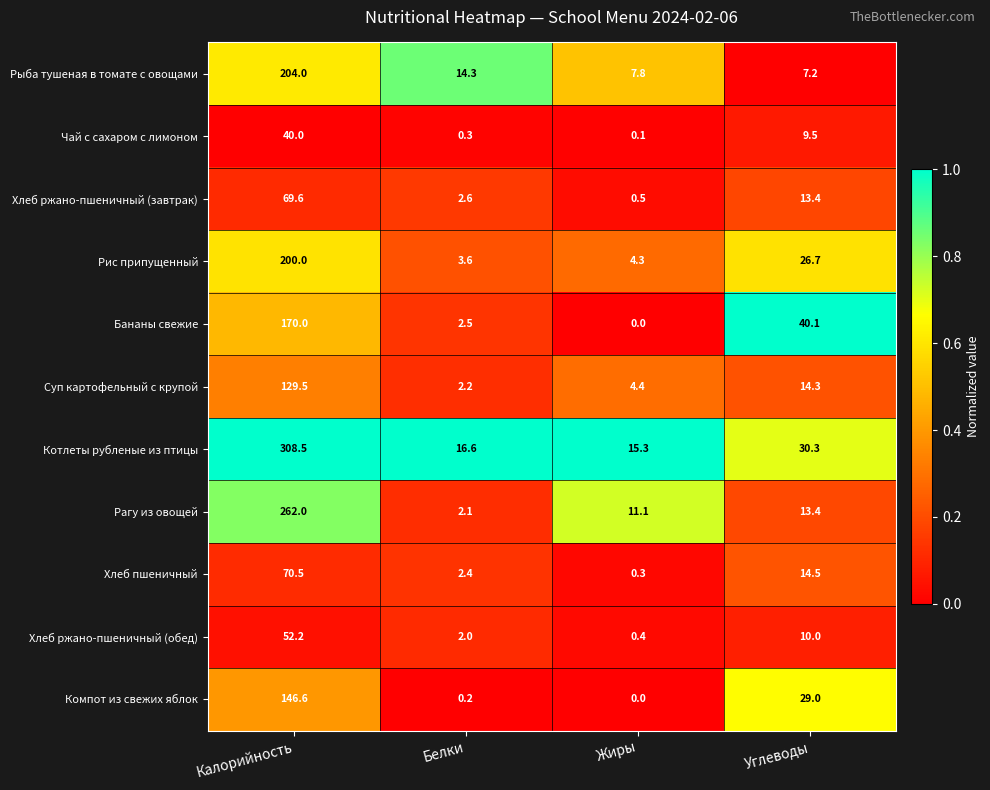

What value does the Бананы свежие series have at Белки?

2.5